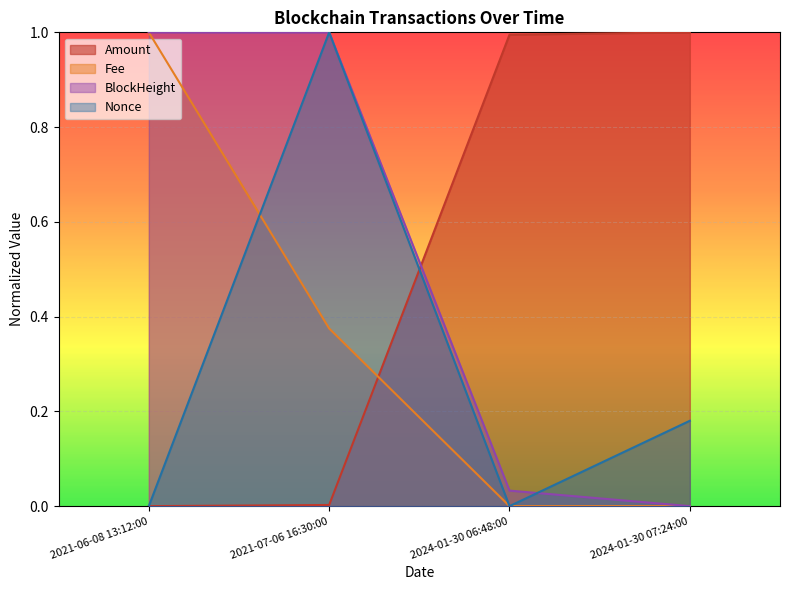

True or false: Fee and Nonce cross at least once.

True